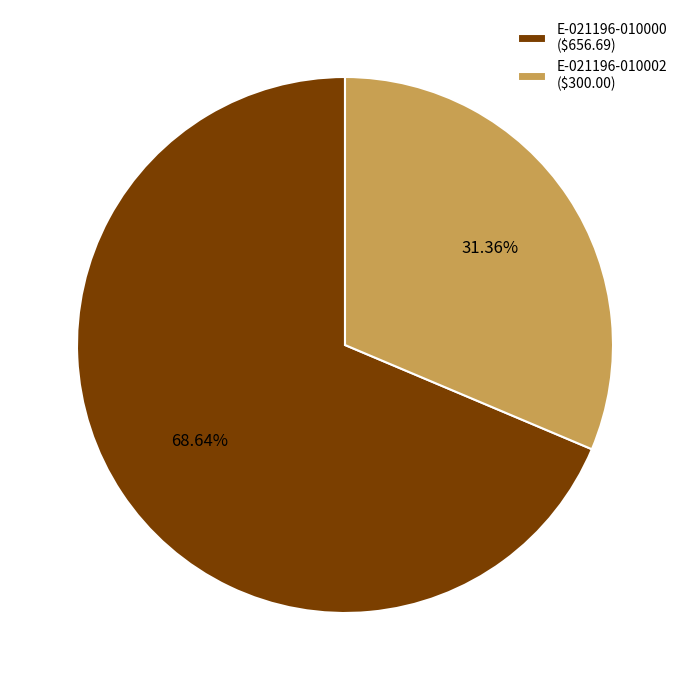

Is the sum of E-021196-010000 and E-021196-010002 greater than half?

Yes